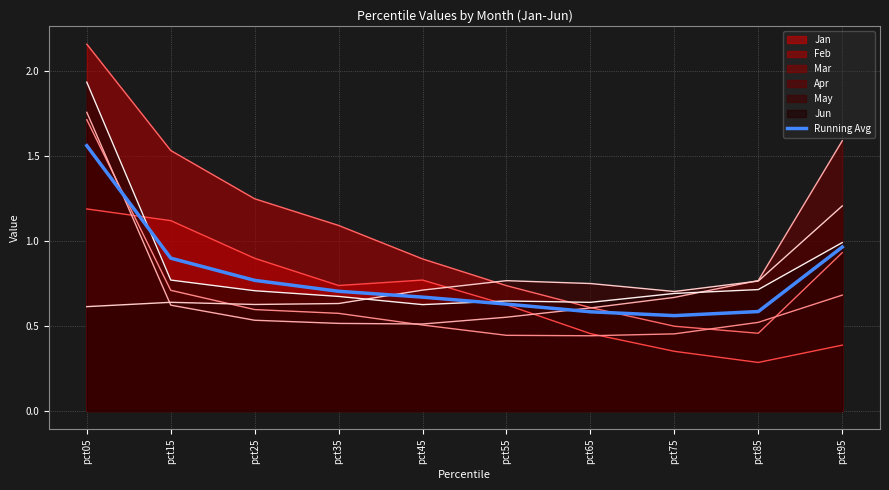

How many points are lower than both their immediate neighbors (excluding endpoints)?

1